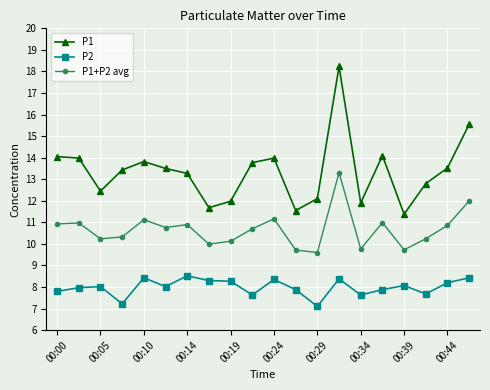

True or false: P1 has more than 2 points higher than both neighbors.

True